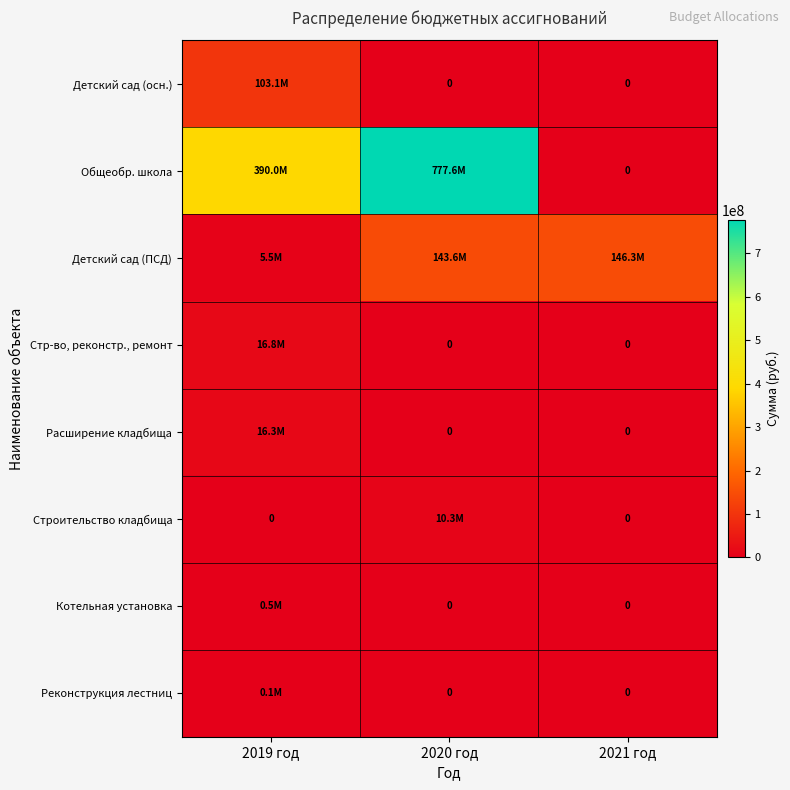

Rank the categories by Детский сад (осн.) value from highest to lowest.

2019 год, 2020 год, 2021 год